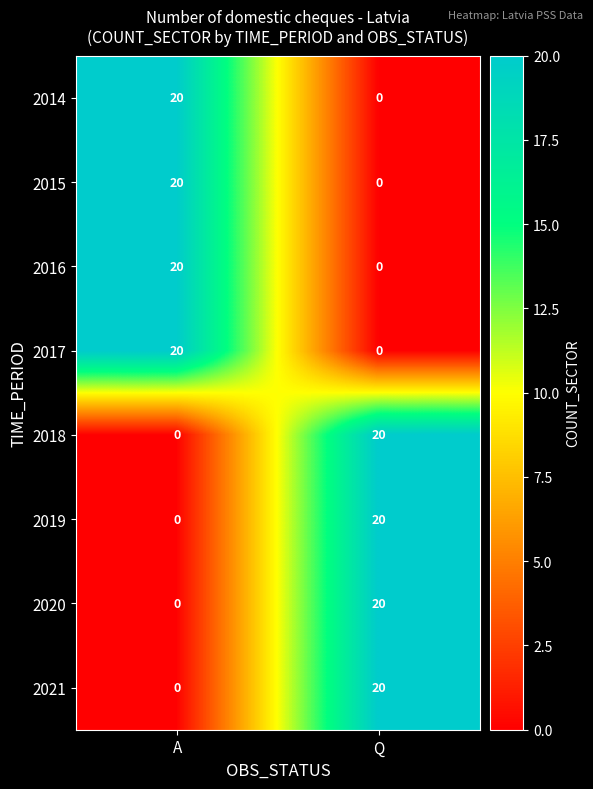

What is the difference between the maximum and minimum values in the 2021 series?

20